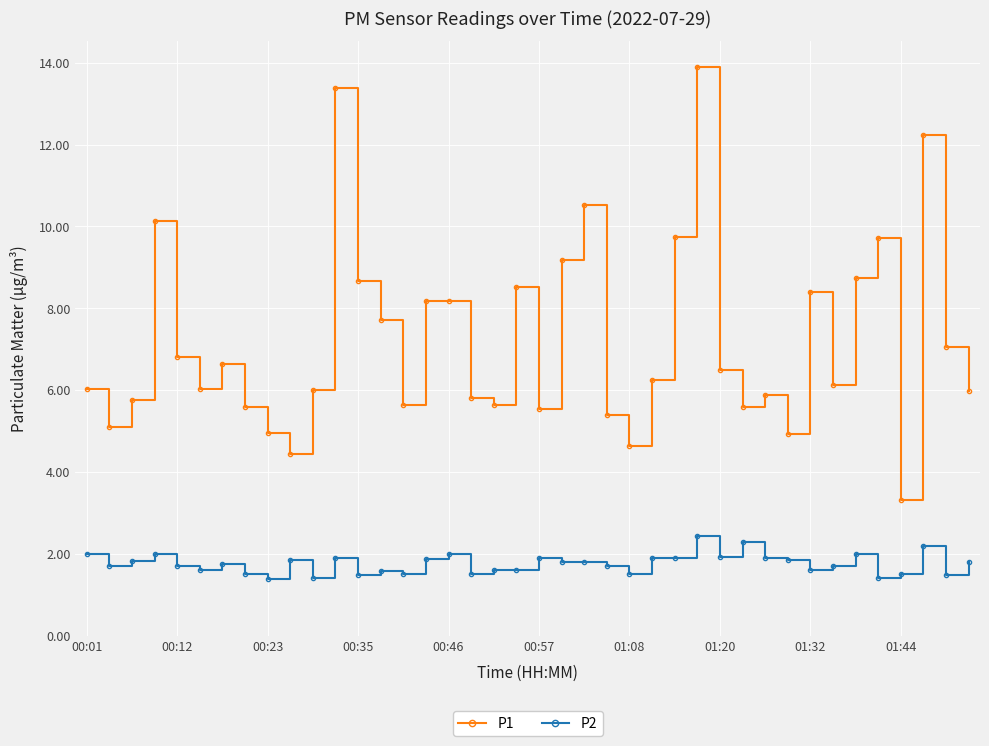

What is the value of the P1 point at the 14th from the left?

7.7